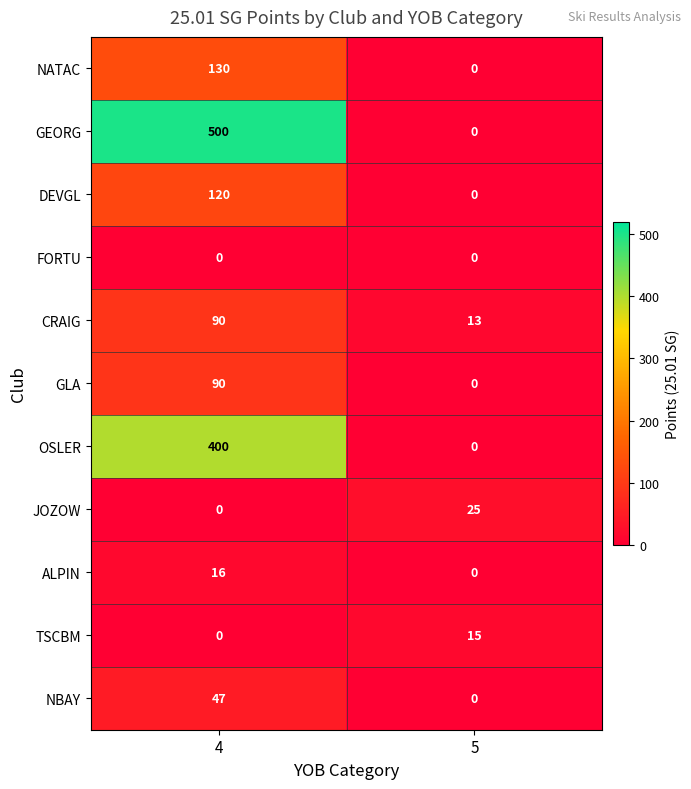

Reading left to right, transcribe all the data shown in this chart.

NATAC: 130	0
GEORG: 500	0
DEVGL: 120	0
FORTU: 0	0
CRAIG: 90	13
GLA: 90	0
OSLER: 400	0
JOZOW: 0	25
ALPIN: 16	0
TSCBM: 0	15
NBAY: 47	0